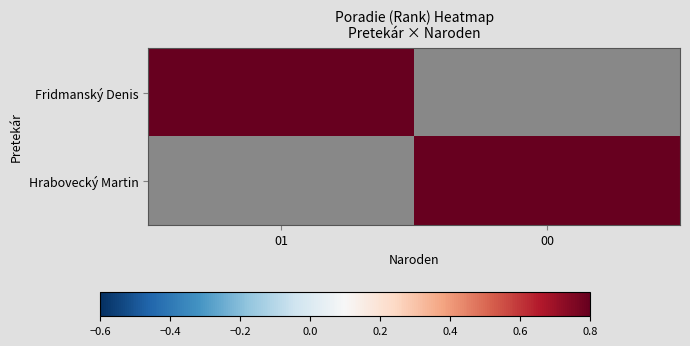

Reading right to left, extract all data points from this chart.

Fridmanský Denis: 00=0	01=1
Hrabovecký Martin: 00=2	01=0